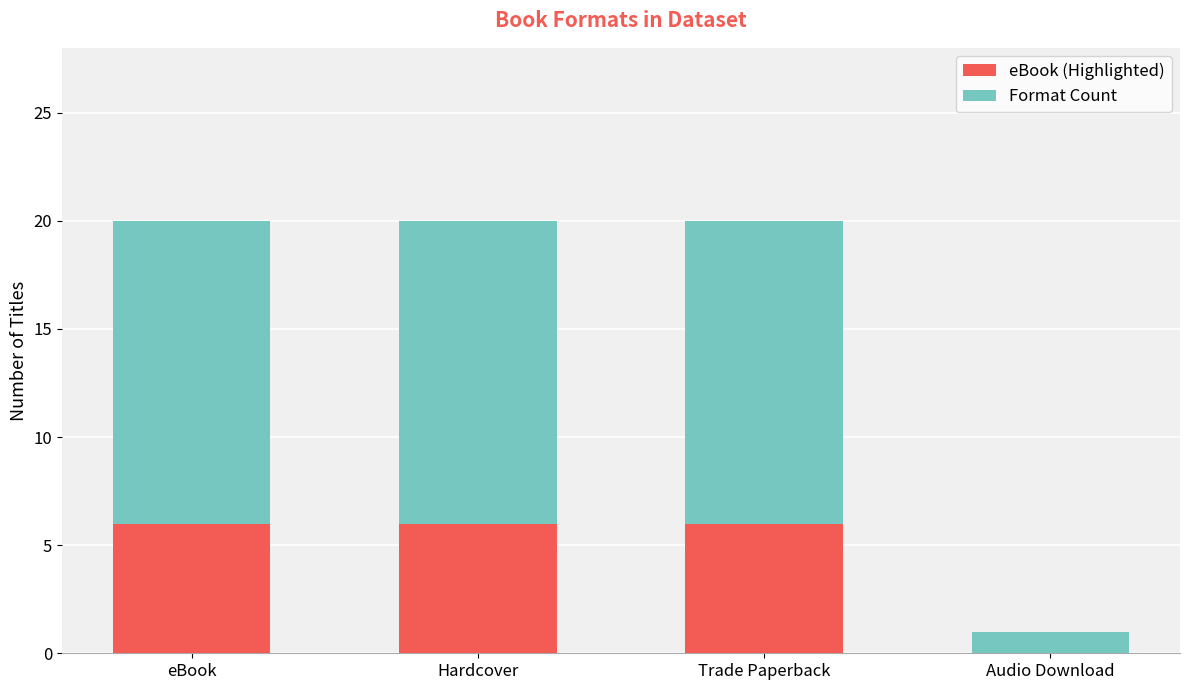

What is the total value across all series at Trade Paperback?

20